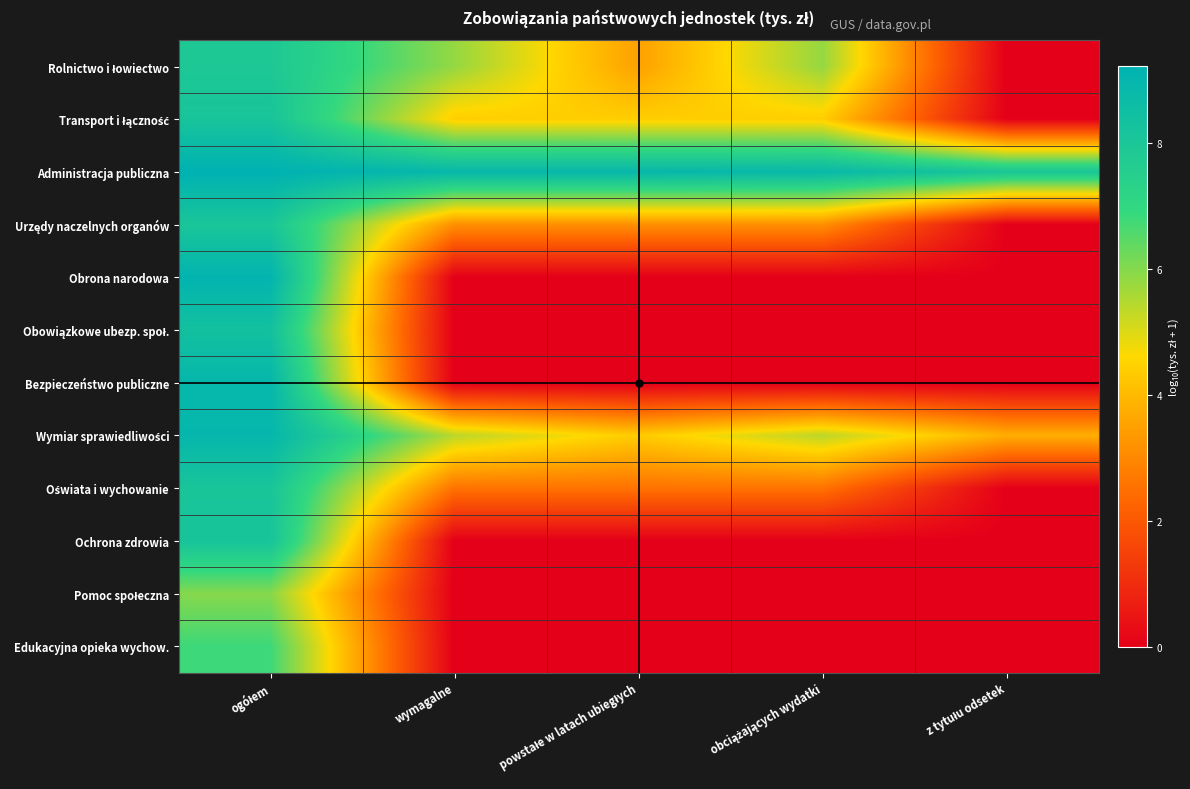

Rank the series by their maximum value, from highest to lowest.

Administracja publiczna, Obrona narodowa, Wymiar sprawiedliwości, Bezpieczeństwo publiczne, Obowiązkowe ubezp. społ., Ochrona zdrowia, Transport i łączność, Oświata i wychowanie, Urzędy naczelnych organów, Rolnictwo i łowiectwo, Edukacyjna opieka wychow., Pomoc społeczna